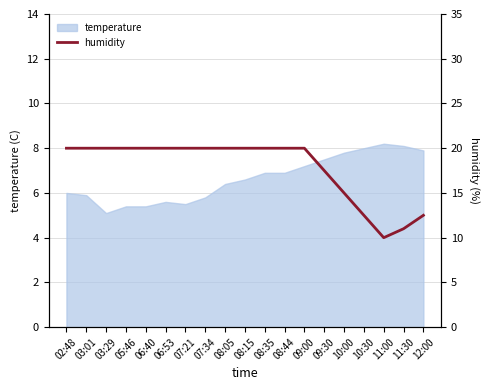

The value at 09:30 is 42.2. True or false?

False